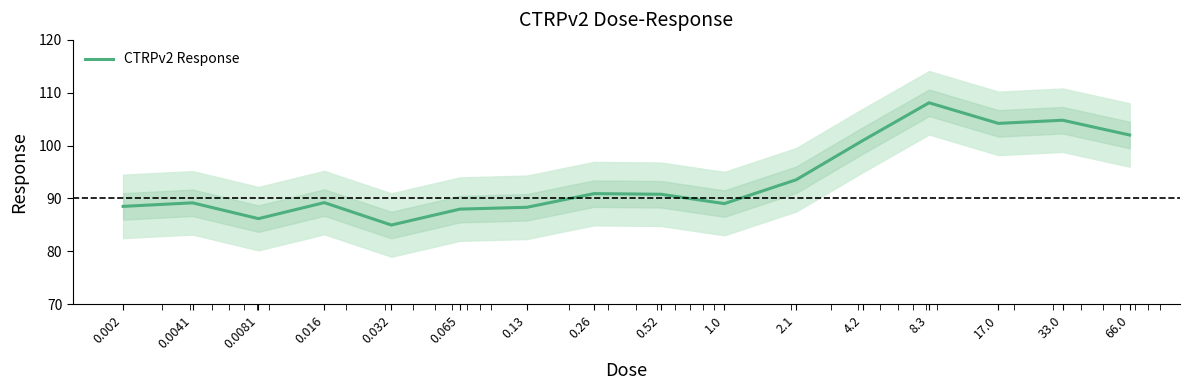

Which label corresponds to the largest value in the chart?

8.3